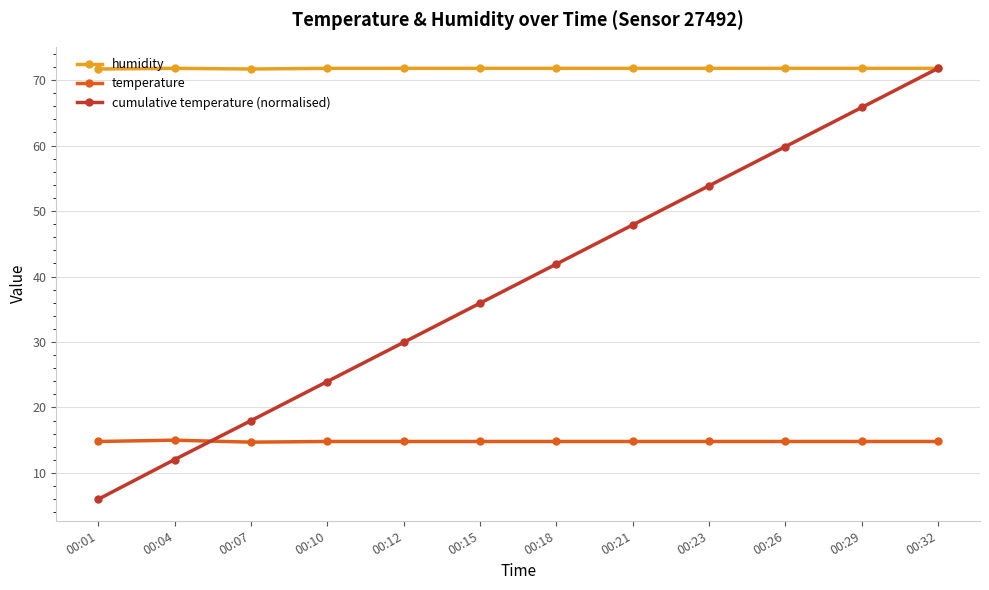

At how many categories does at least one series exceed 43?

12